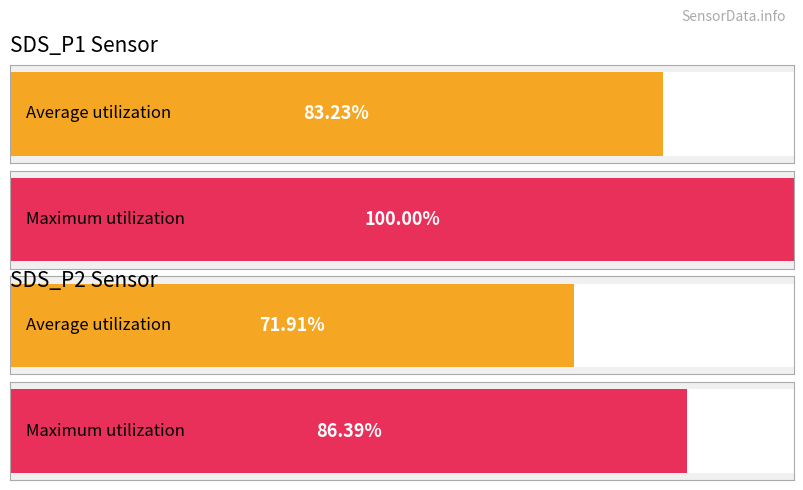

Are the bars horizontal?

Yes